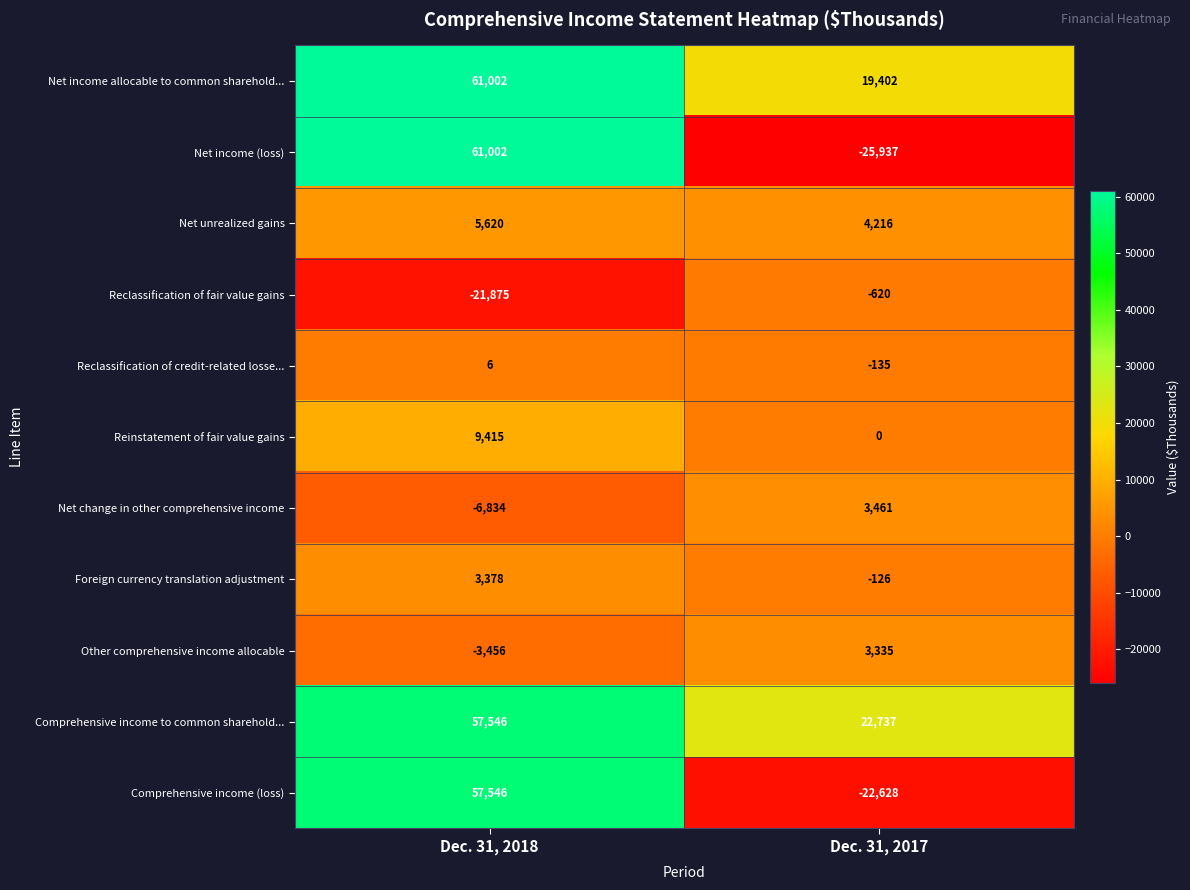

Is it true that Foreign currency translation adjustment equals -208 at Dec. 31, 2017?

False